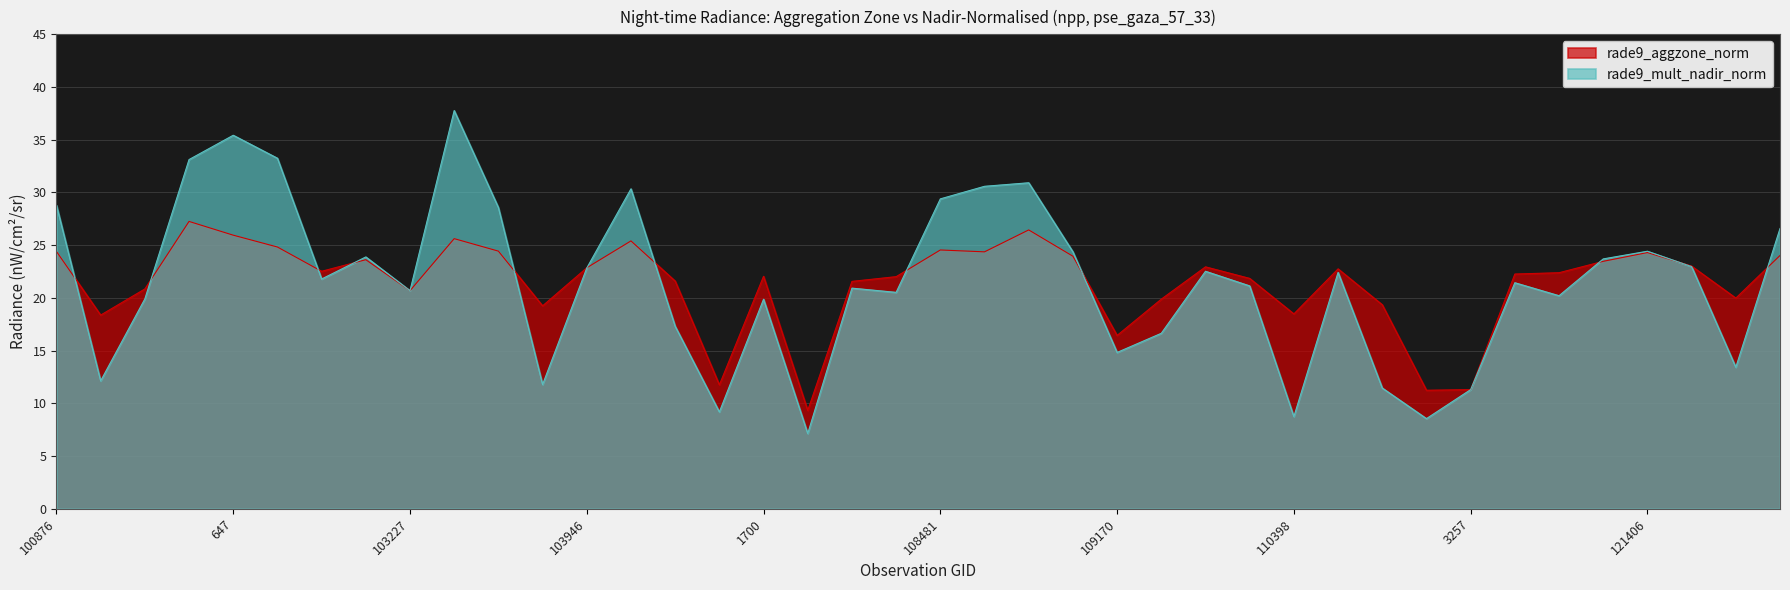

True or false: rade9_mult_nadir_norm has a value of 24.4 at 108828.

True